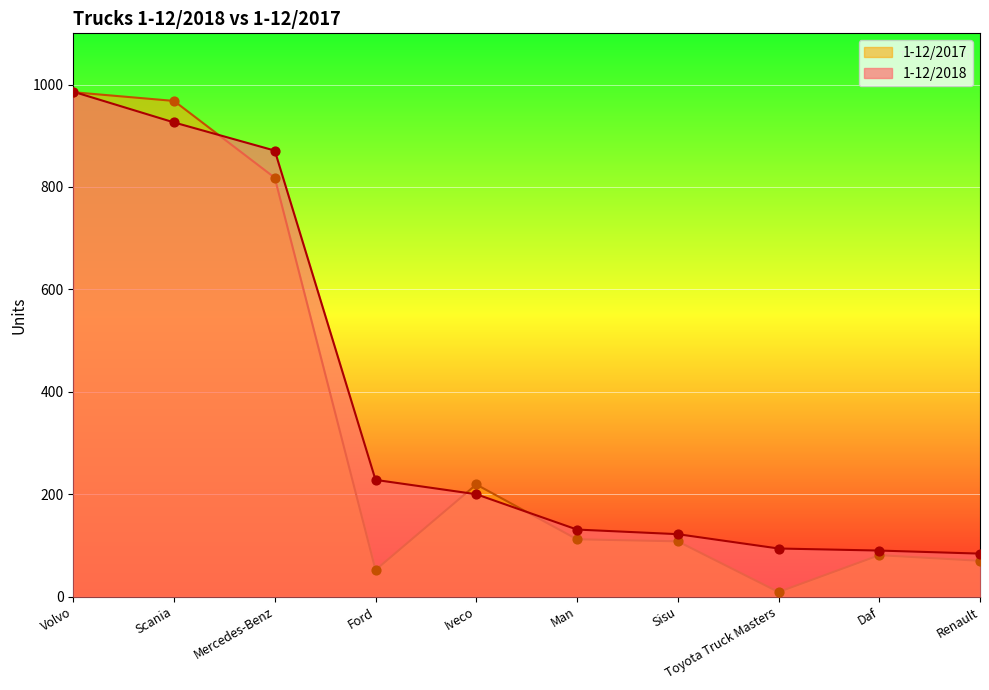

What is the total value across all series at Man?

243